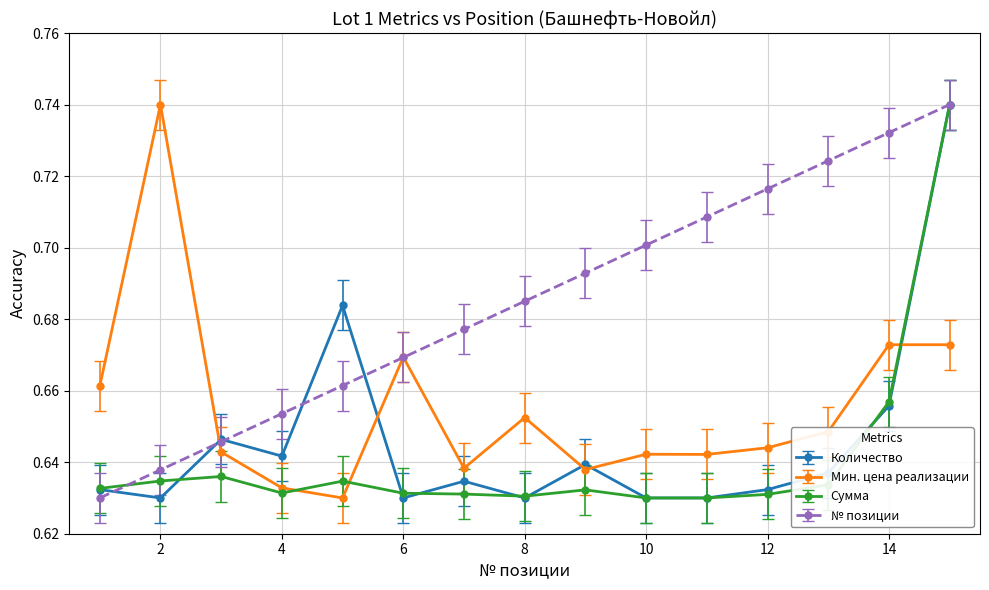

How many intersections are there between Мин. цена реализации and Сумма?

3